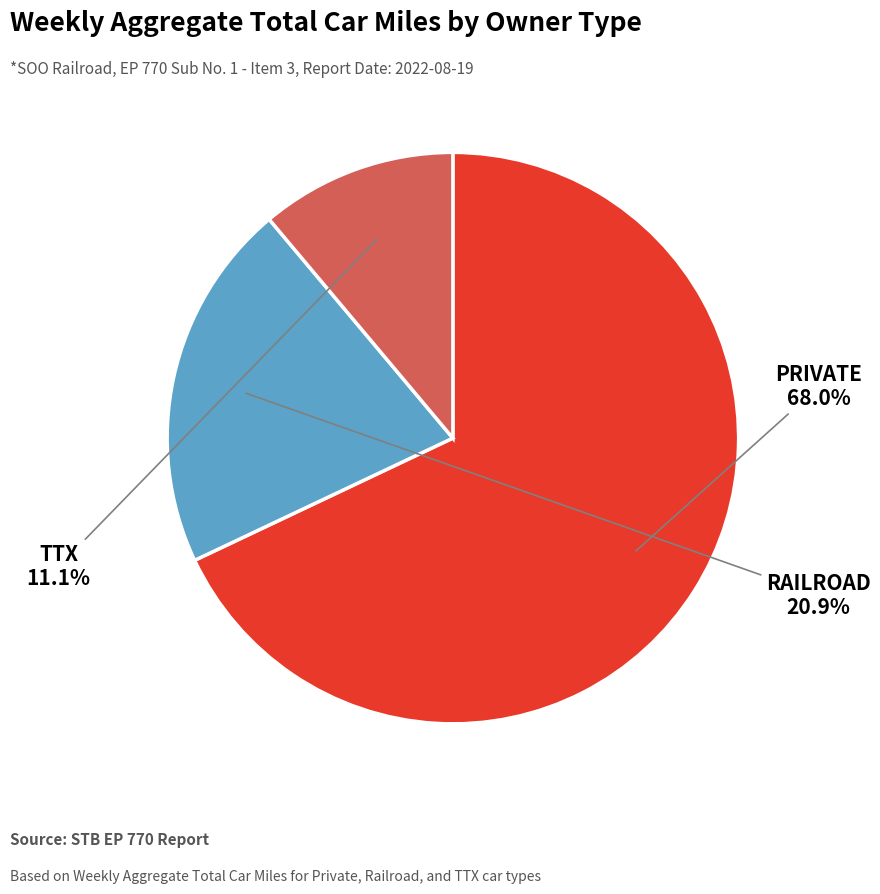

To the nearest percent, what is the difference between the largest and smallest slice percentages?

57%